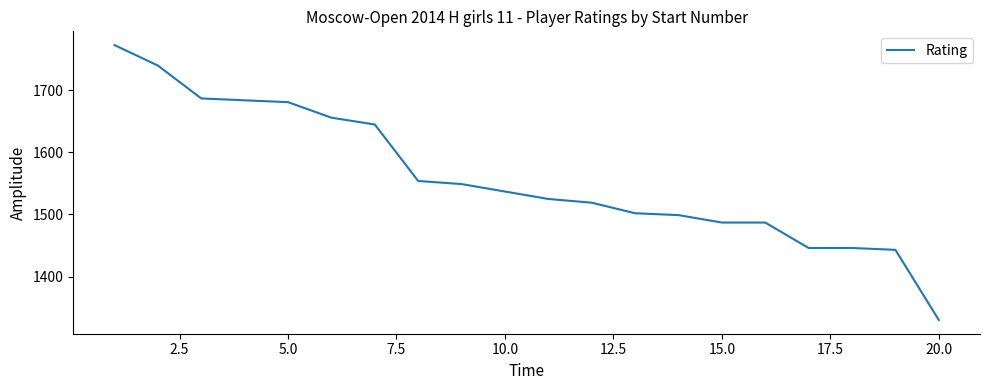

What is the maximum value shown in the chart?

1773